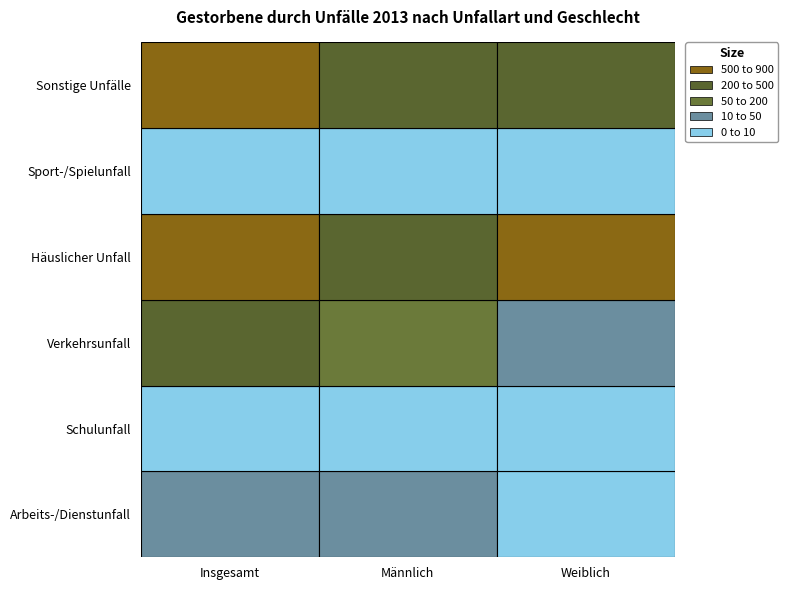

The Verkehrsunfall series shows 157 at Männlich. True or false?

True